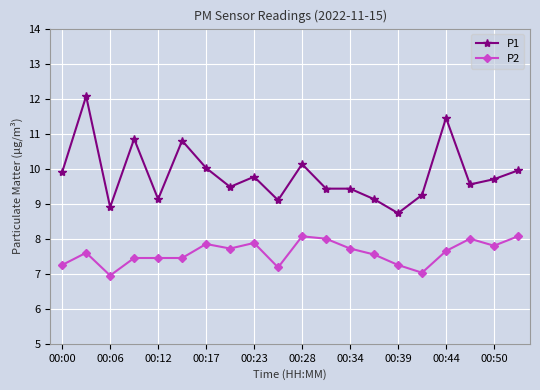

What is the difference between the maximum and minimum values in the P1 series?

3.3